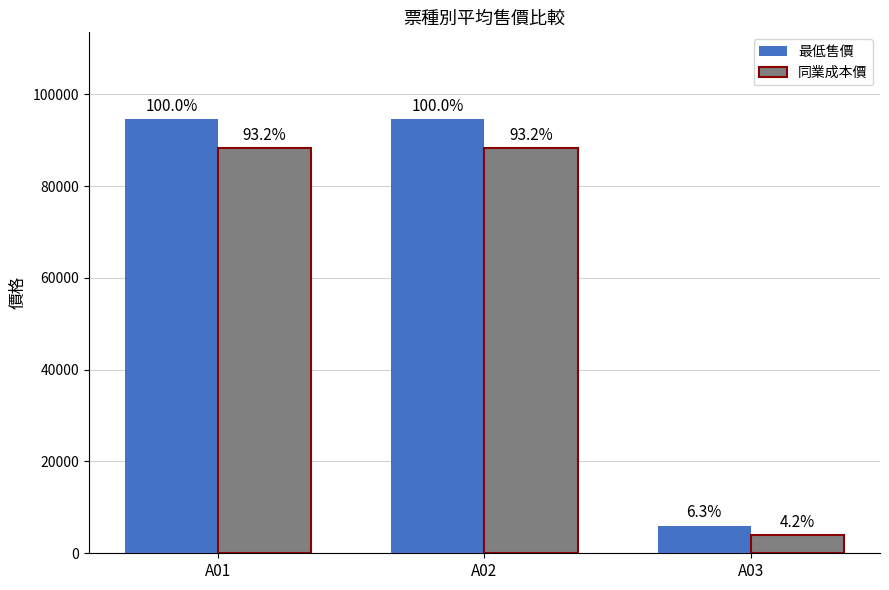

List the series in order of their overall mean, lowest first.

同業成本價, 最低售價